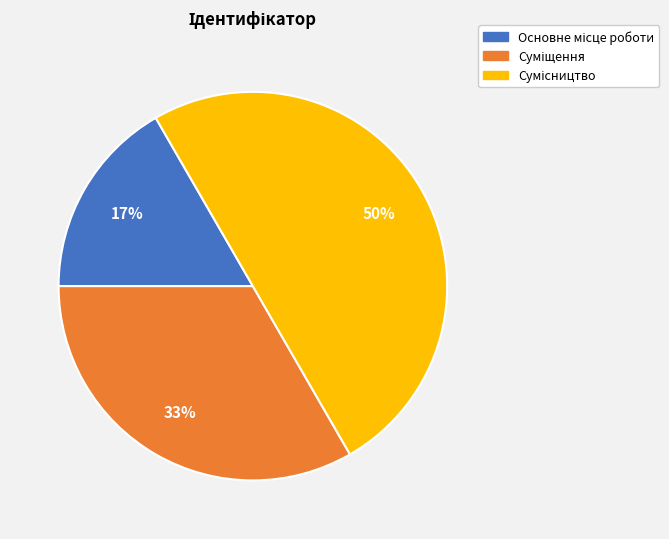

To the nearest percent, what is the average slice percentage?

33%